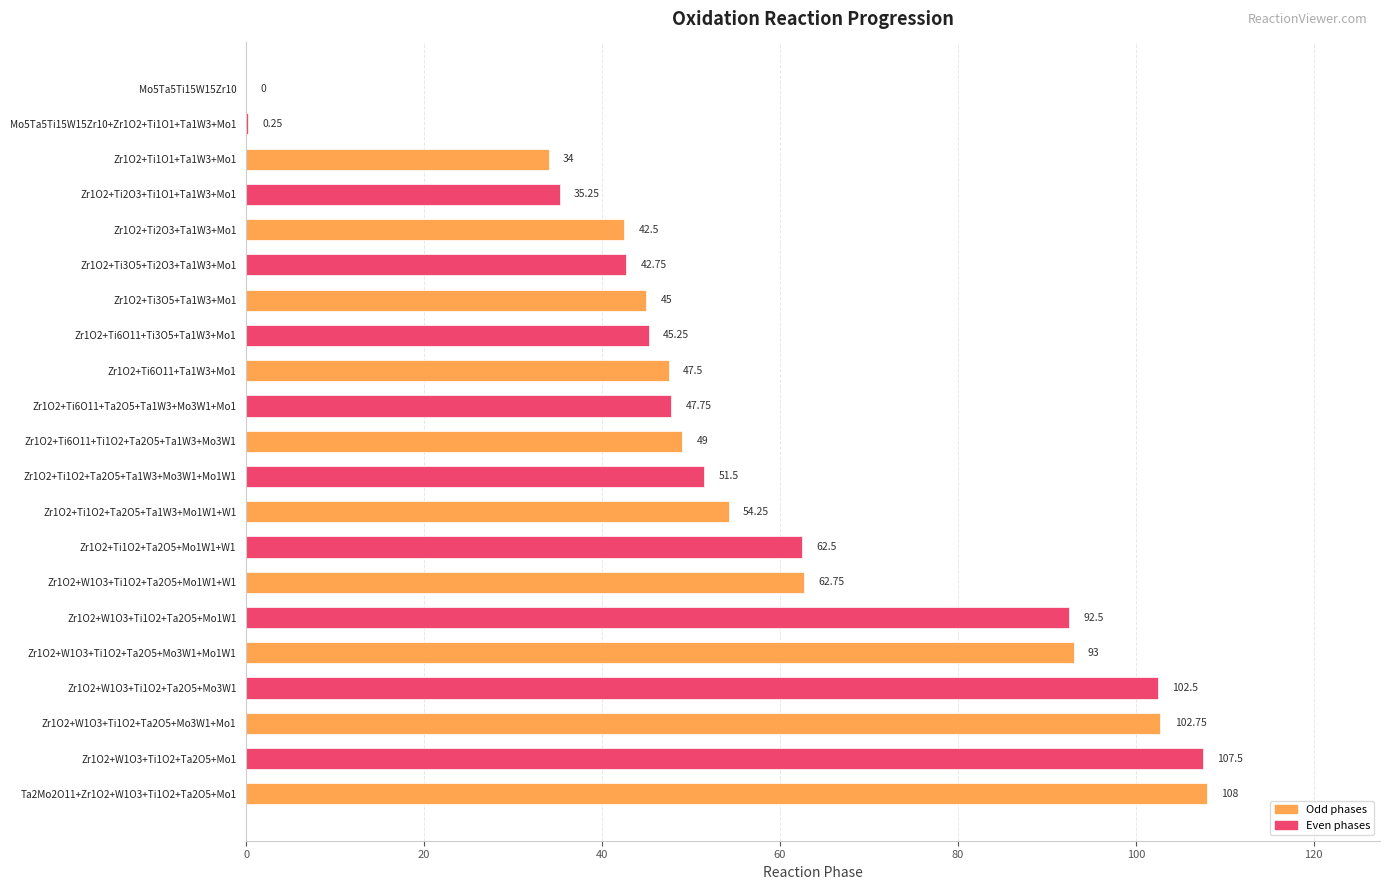

Which has a higher value, Zr1O2+Ti3O5+Ti2O3+Ta1W3+Mo1 or Zr1O2+Ti1O1+Ta1W3+Mo1?

Zr1O2+Ti3O5+Ti2O3+Ta1W3+Mo1